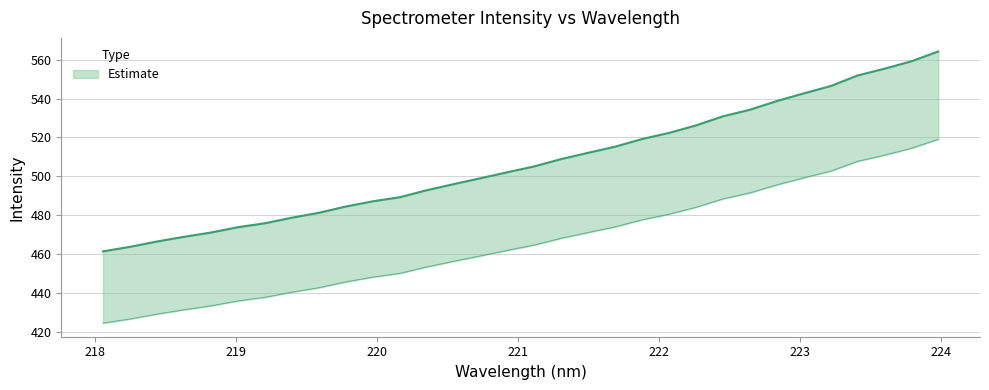

What is the sum of all values?

16225.2